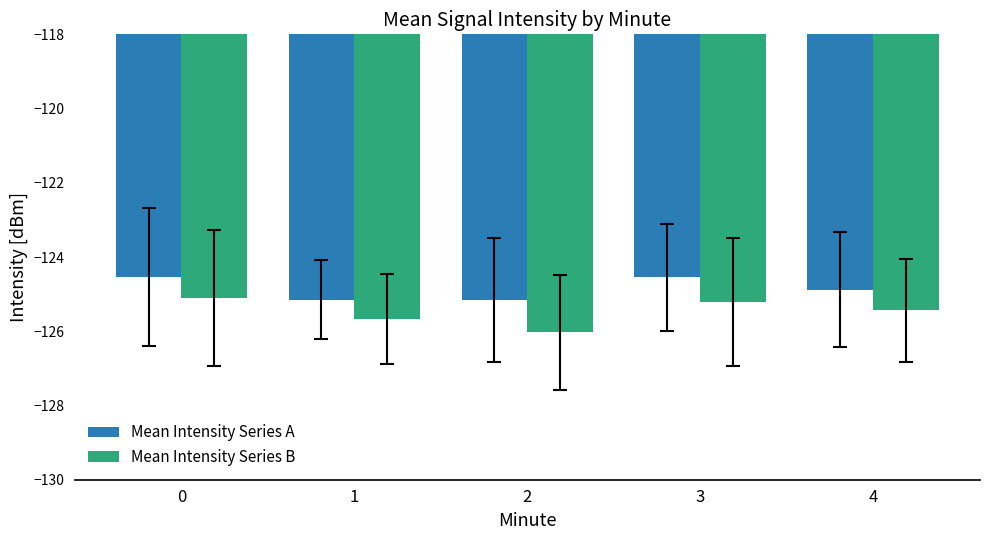

Which series has the largest total across all categories?

Mean Intensity Series A